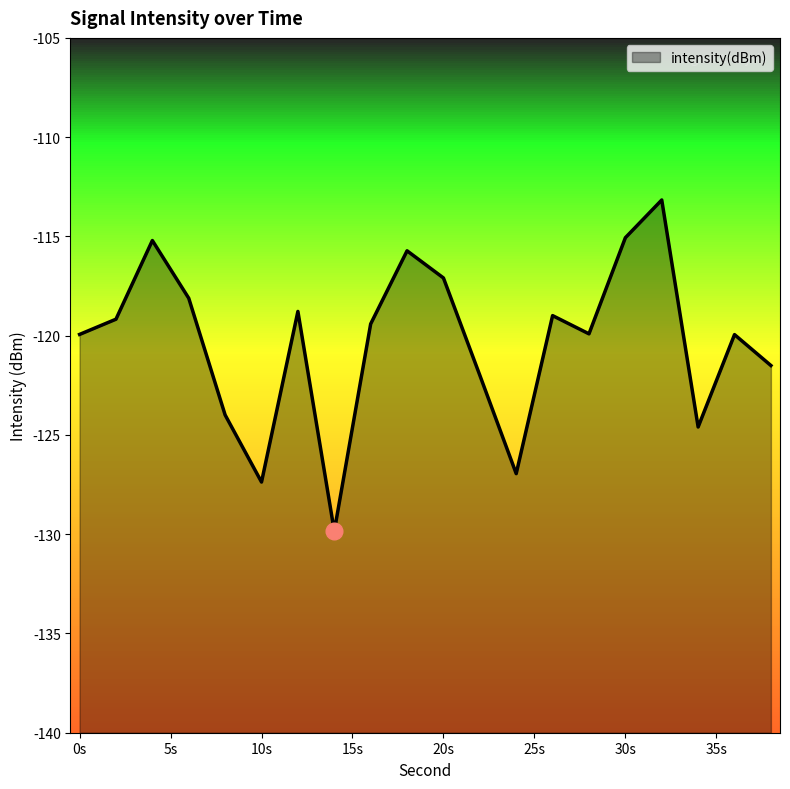

True or false: the data shows -115.2 at 4.

True